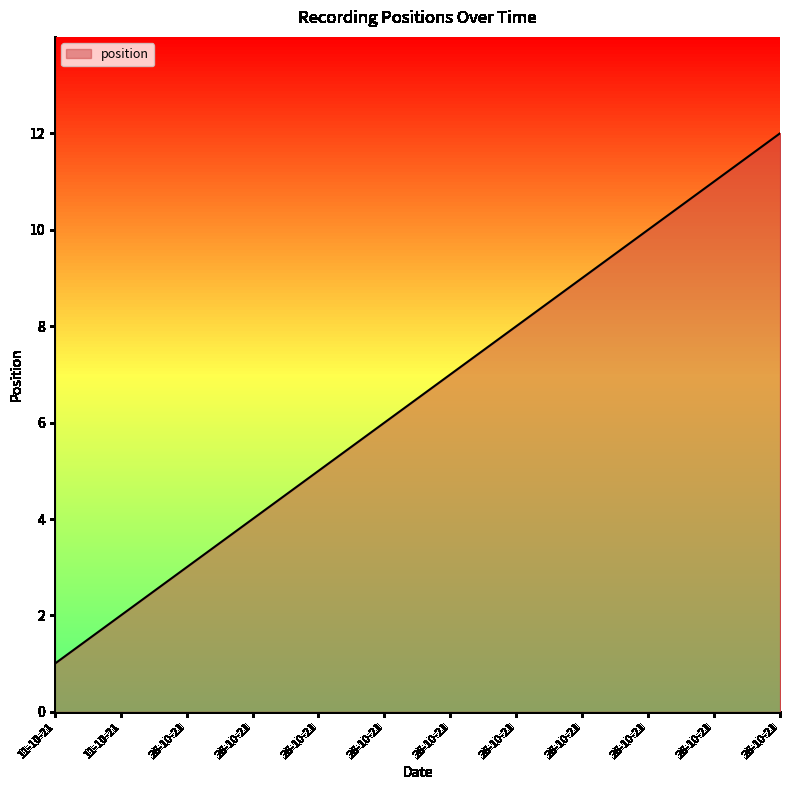

How many lines are shown in the chart?

1